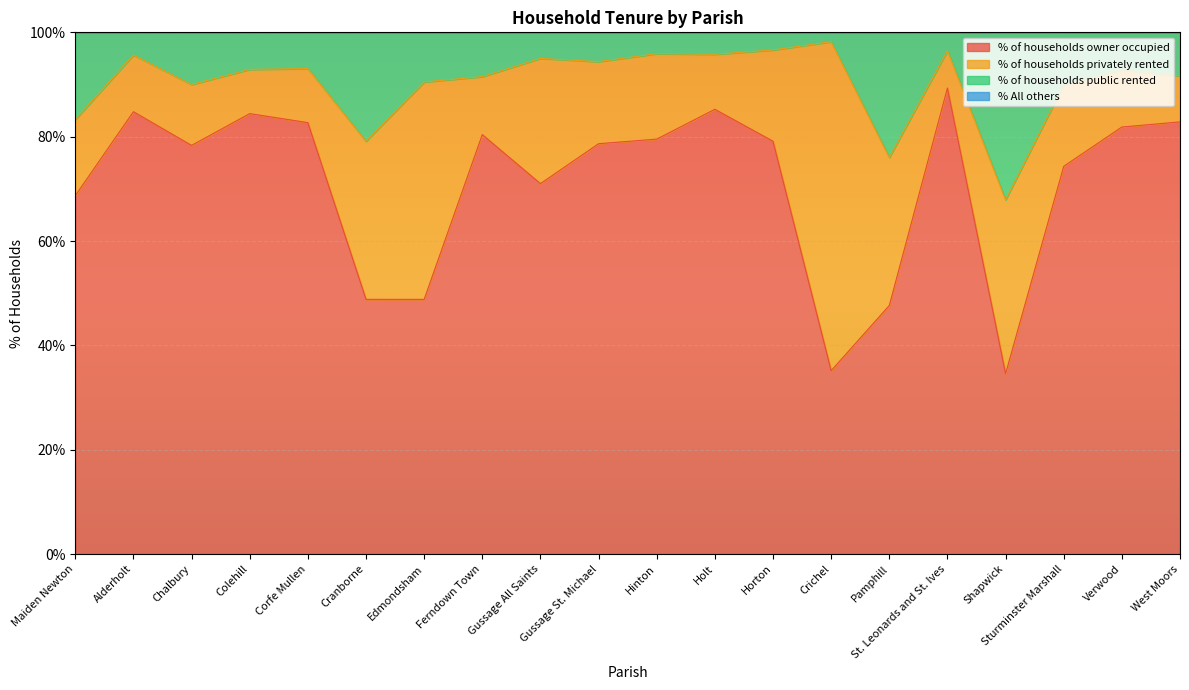

How many lines are shown in the chart?

4